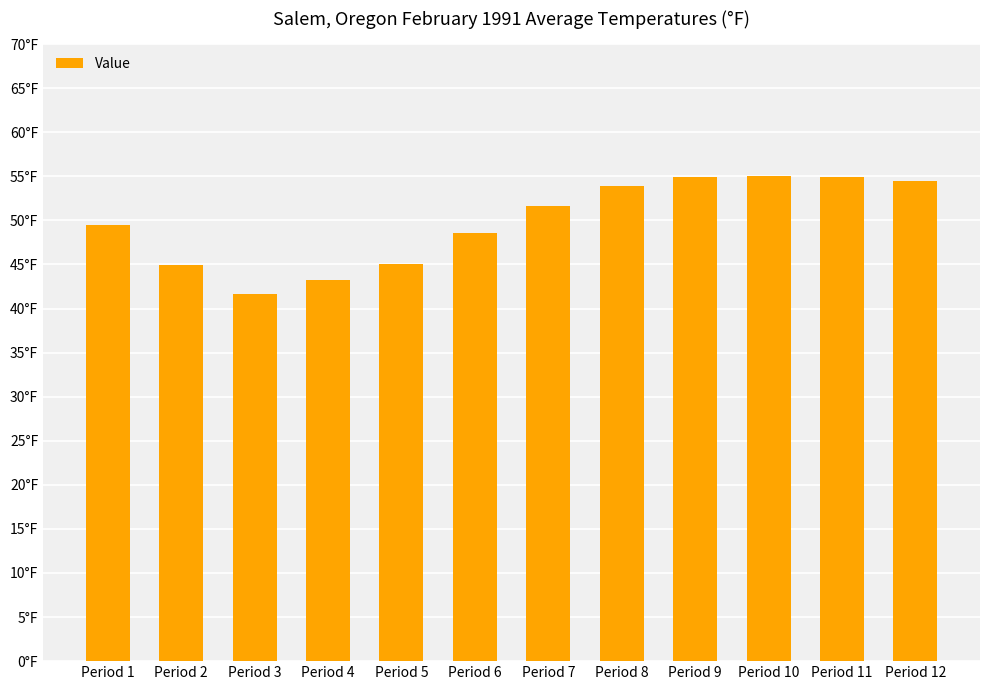

Does the chart contain any negative values?

No